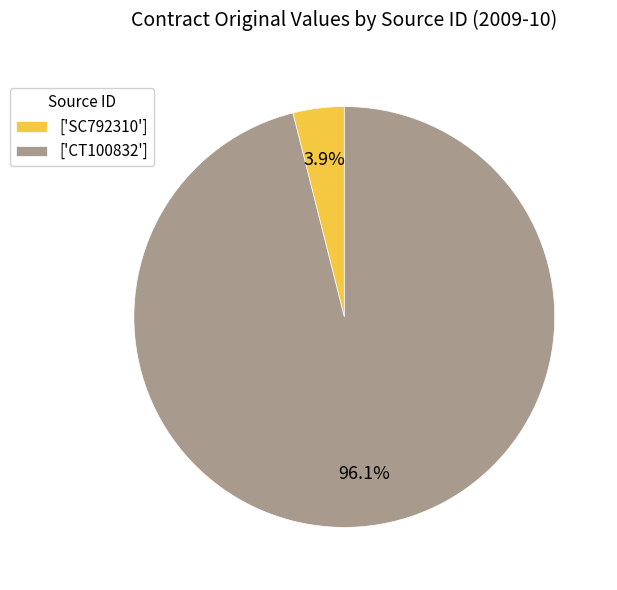

Combined, do ['CT100832'] and ['SC792310'] account for over 50%?

Yes